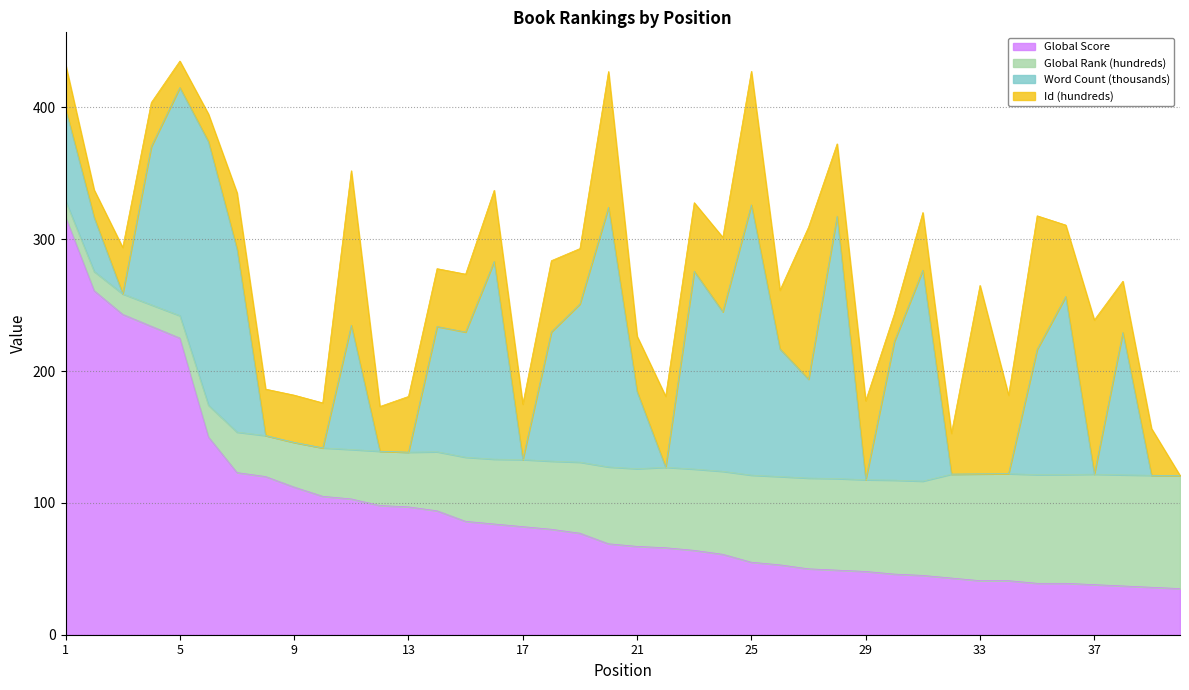

Which series has the largest total across all categories?

Global Score